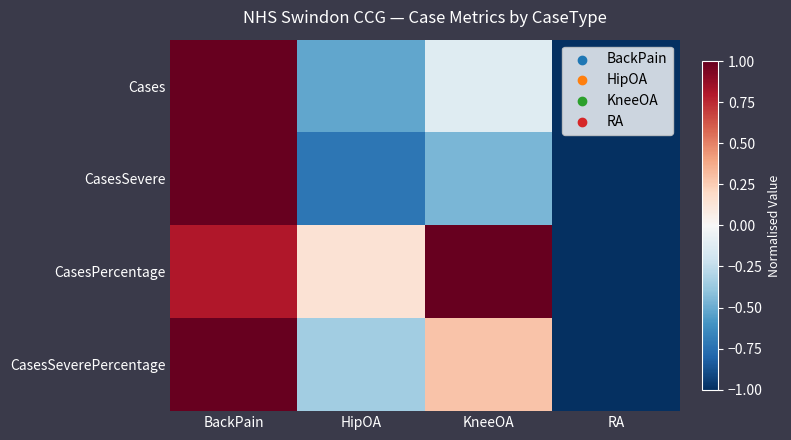

List the series in order of their overall mean, highest first.

CasesPercentage, CasesSeverePercentage, Cases, CasesSevere